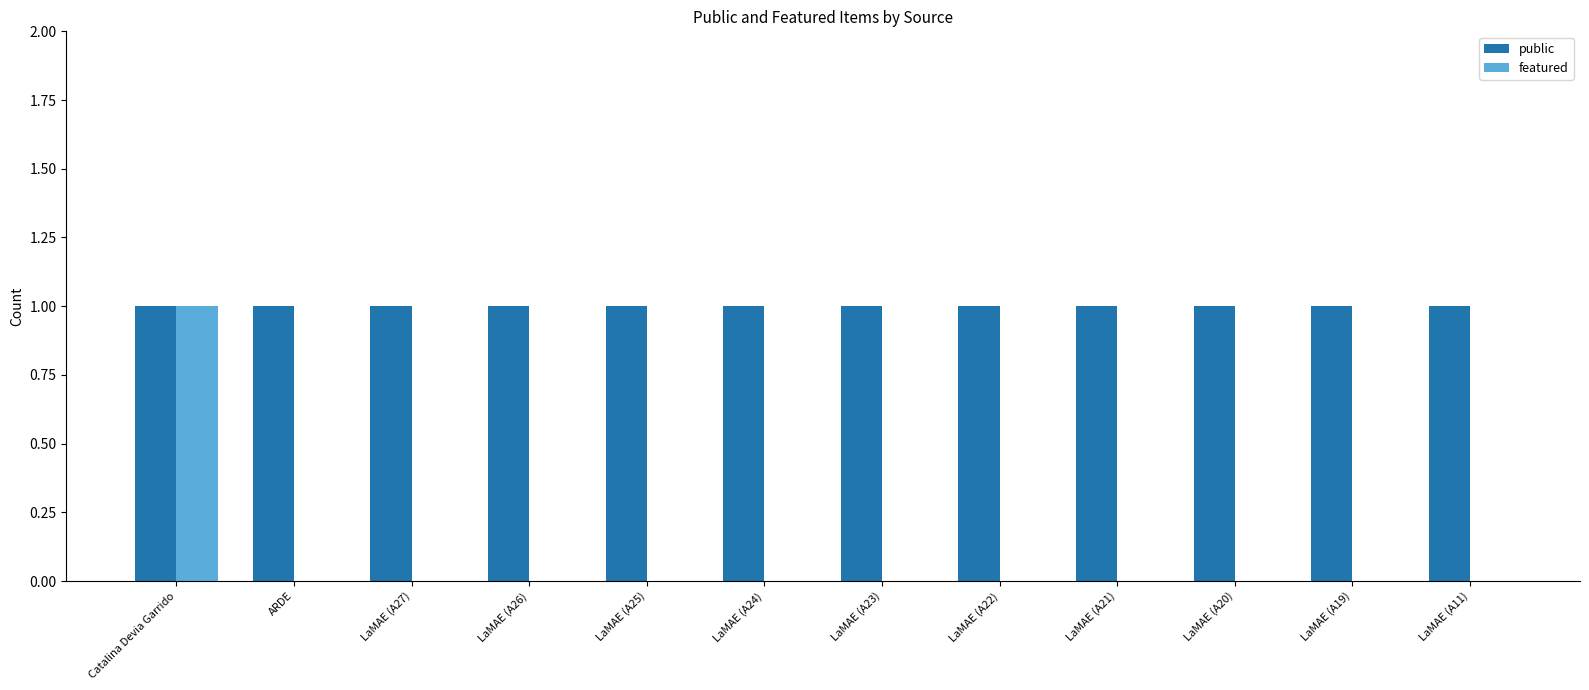

How many categories are shown in the chart?

12